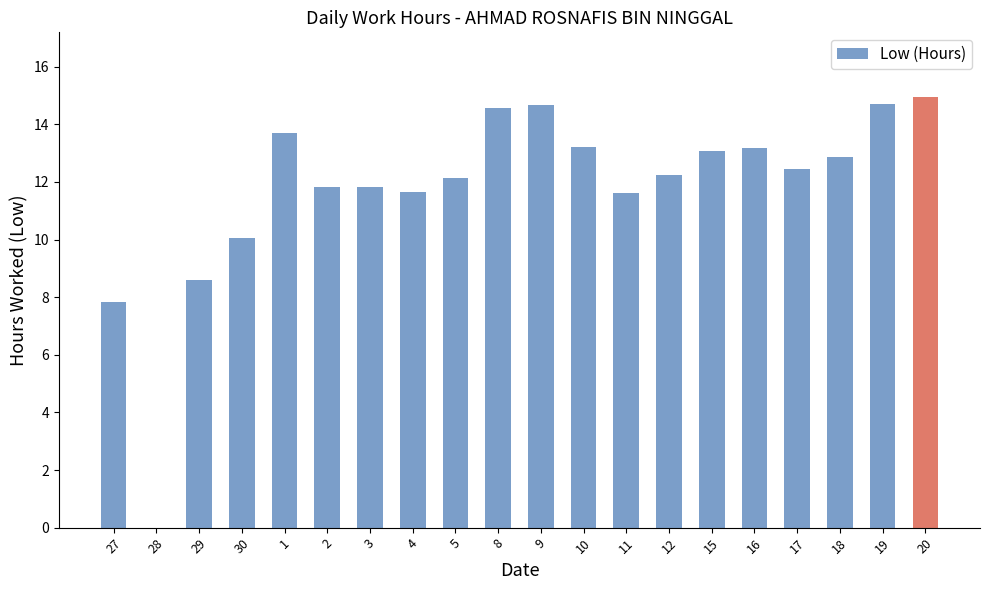

True or false: the data shows 2.9 at 9.

False